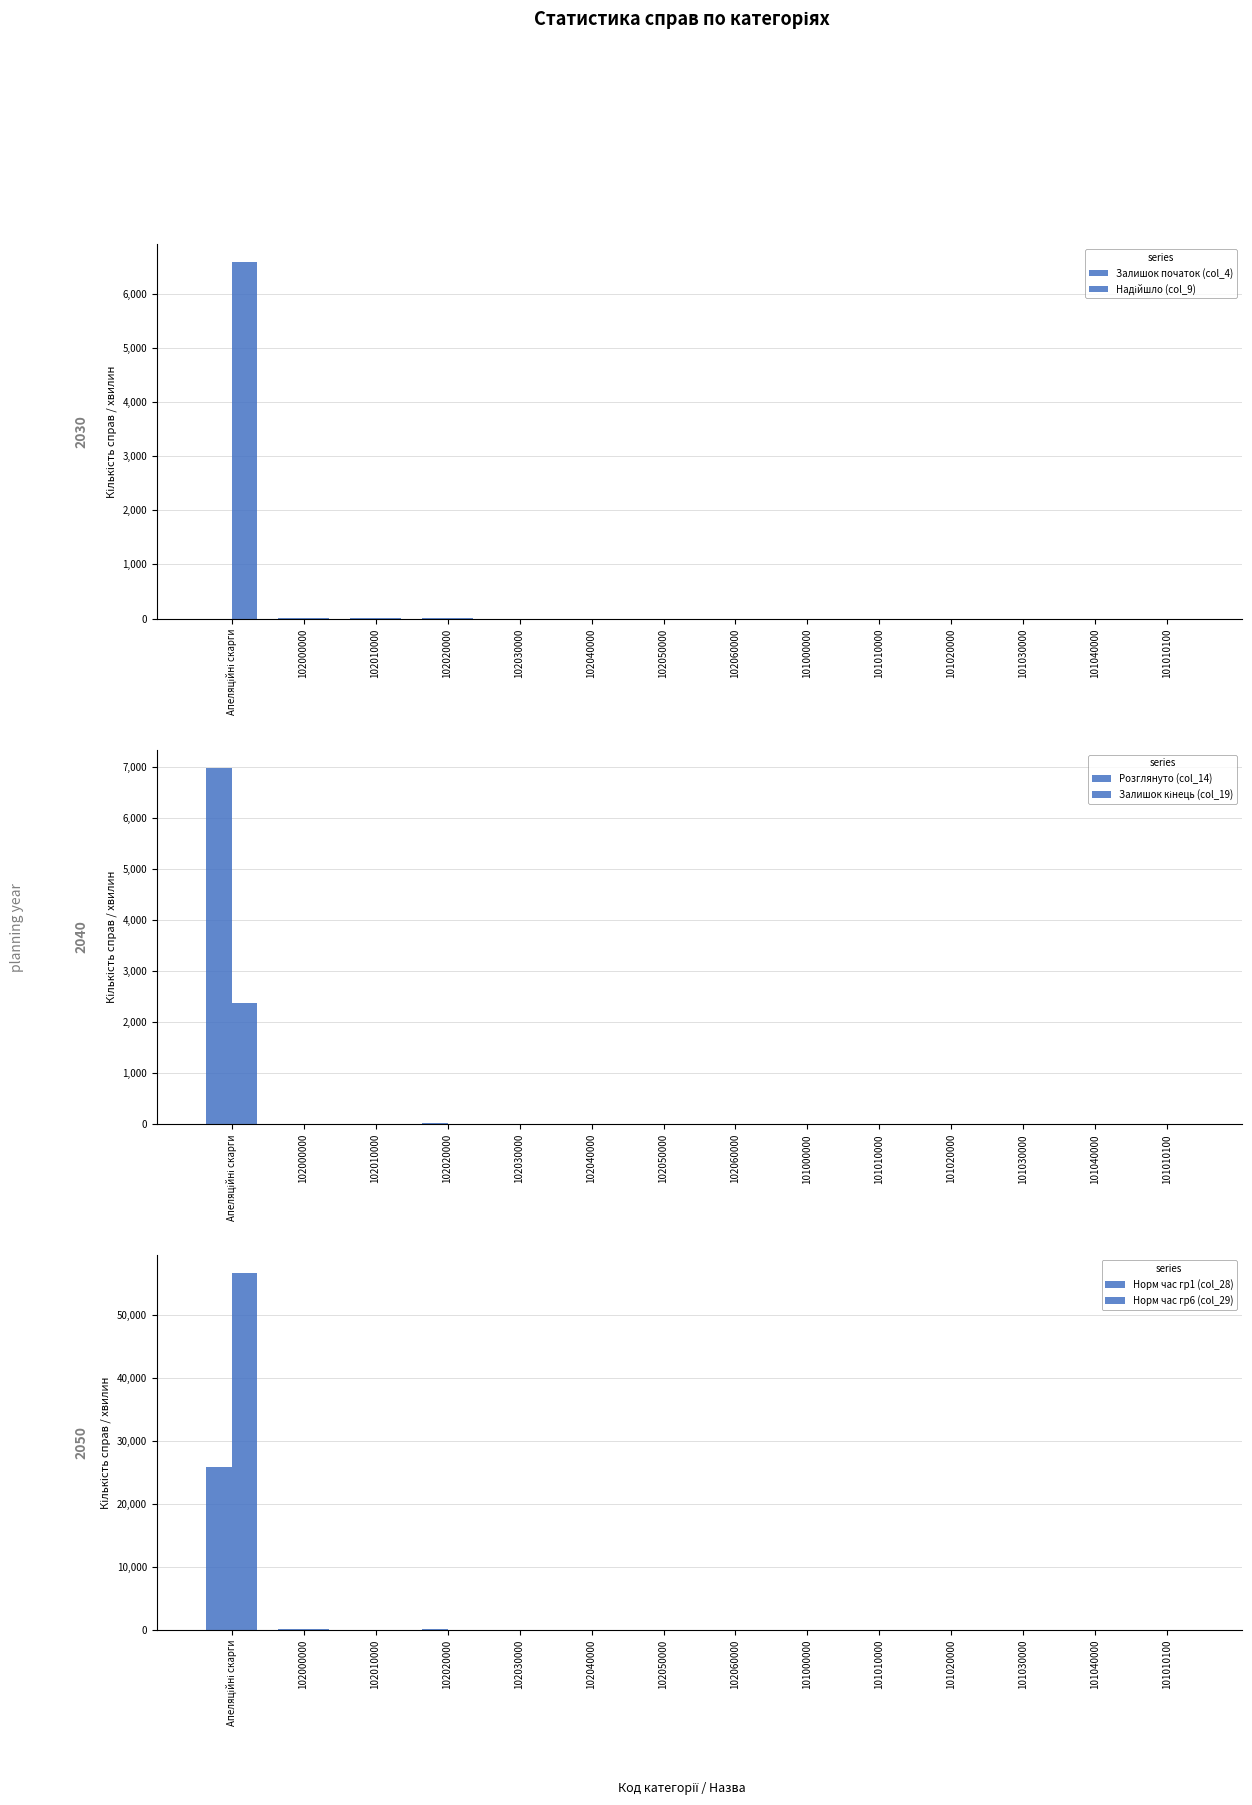

Which series changed the most between 102040000 and 101010000?

Залишок початок (col_4)